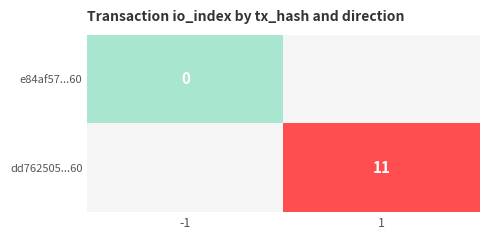

How many series are shown in this chart?

2